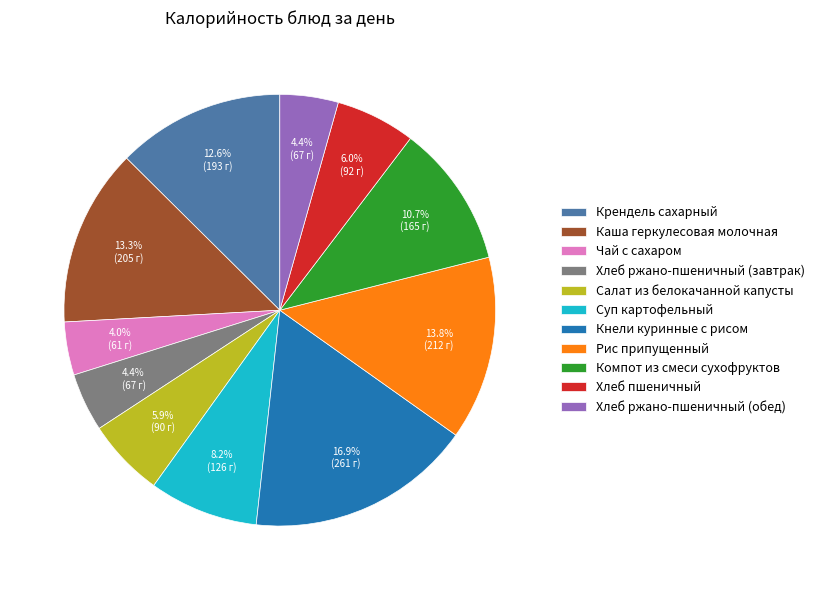

Approximately how many times larger is the value at Крендель сахарный compared to Чай с сахаром?

3.2